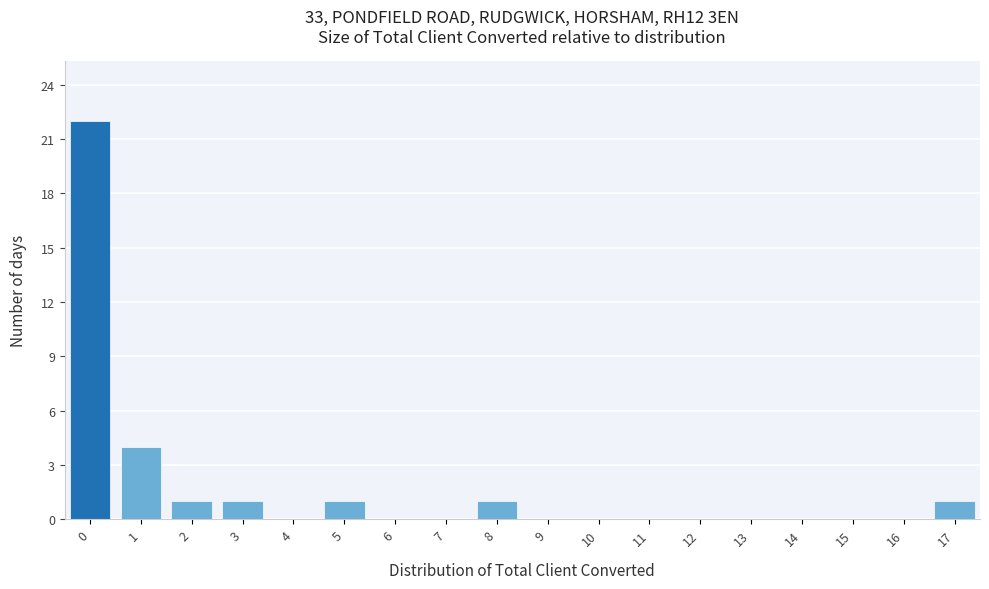

Reading left to right, extract all data points from this chart.

0=22	1=4	2=1	3=1	4=0	5=1	6=0	7=0	8=1	9=0	10=0	11=0	12=0	13=0	14=0	15=0	16=0	17=1